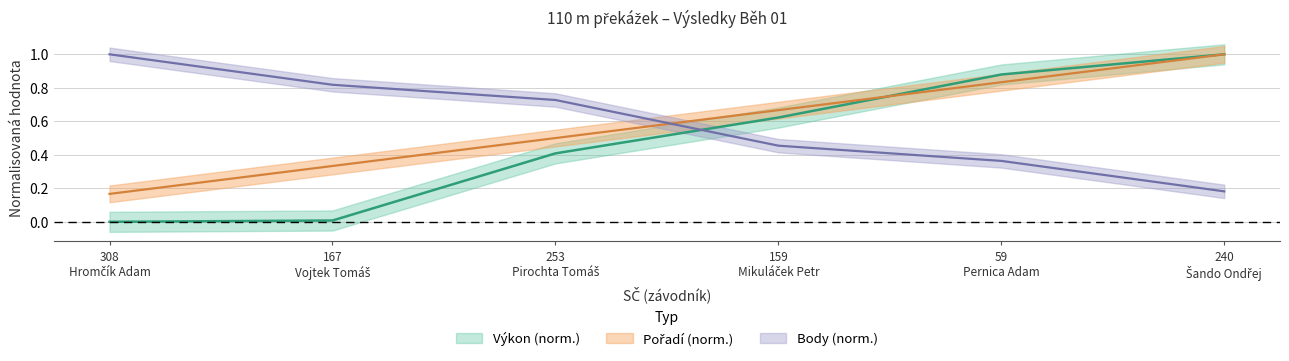

What position from the right is 59 Pernica Adam?

2